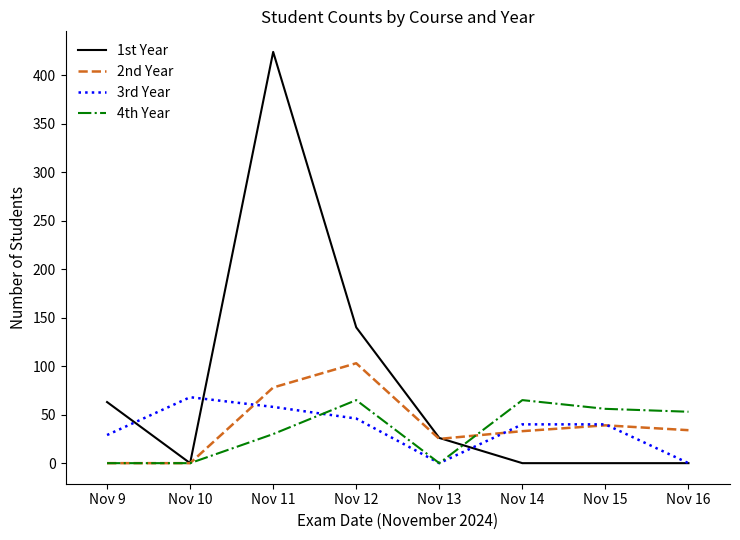

Which category has the highest value across all series?

Nov 11